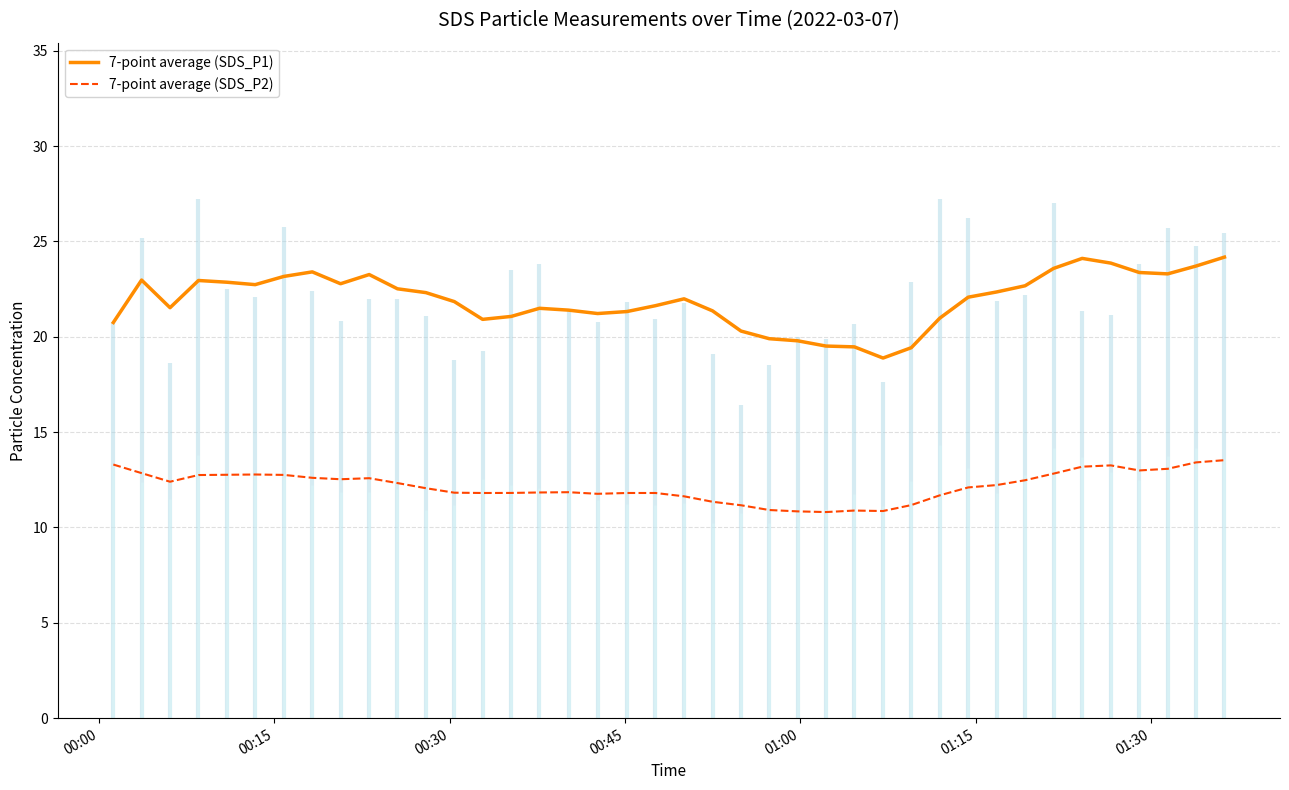

What is the maximum value for 7-point average (SDS_P1)?

24.2